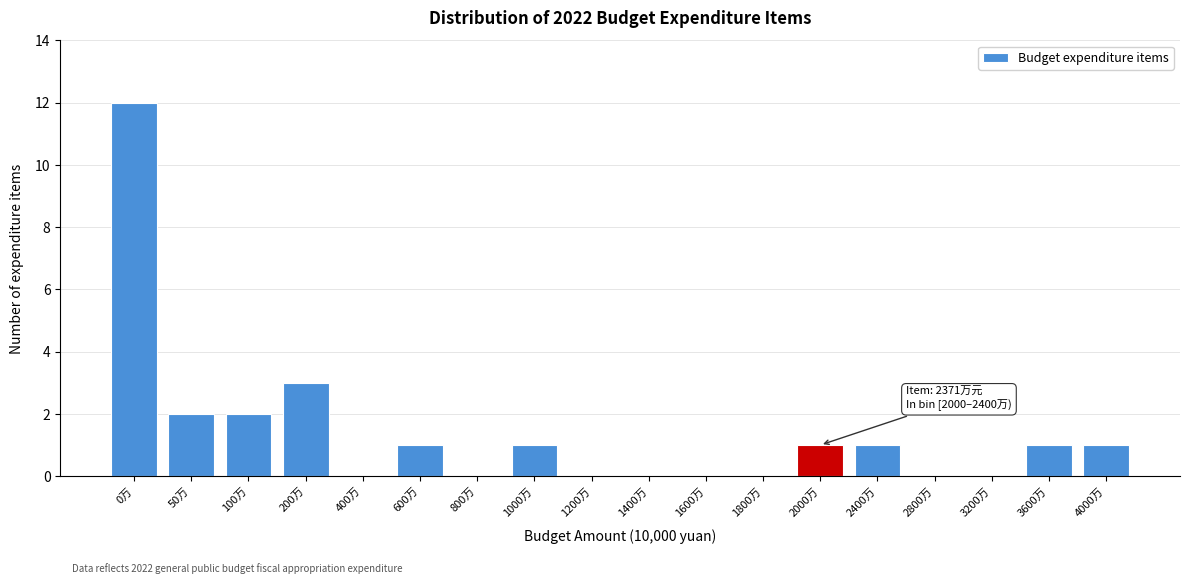

Reading right to left, list all the values displayed in this chart.

4000万=1	3600万=1	3200万=0	2800万=0	2400万=1	2000万=1	1800万=0	1600万=0	1400万=0	1200万=0	1000万=1	800万=0	600万=1	400万=0	200万=3	100万=2	50万=2	0万=12